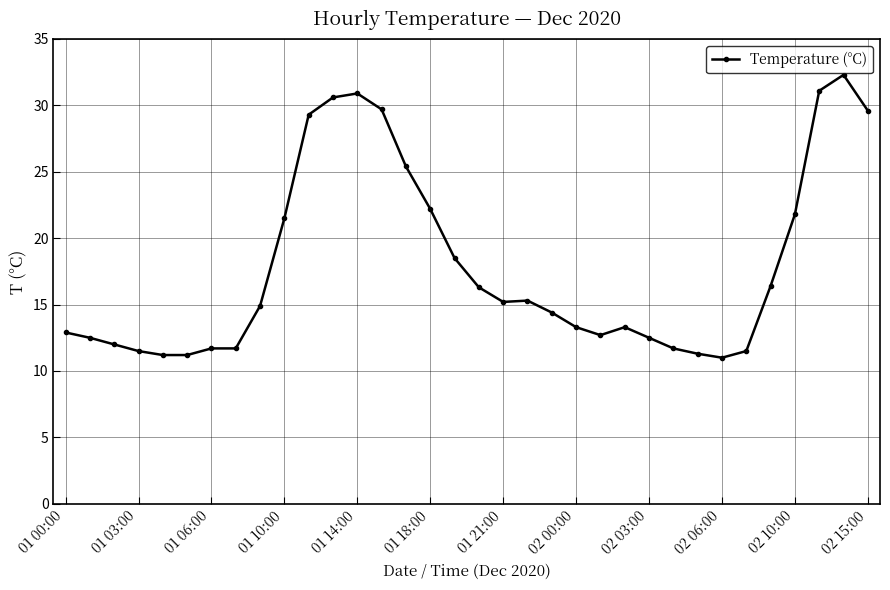

What is the value of the 6th point from the left?

11.2